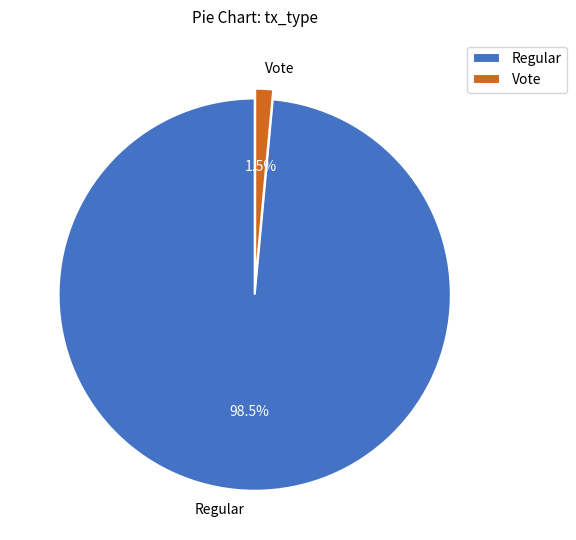

How many slices are in this pie chart?

2